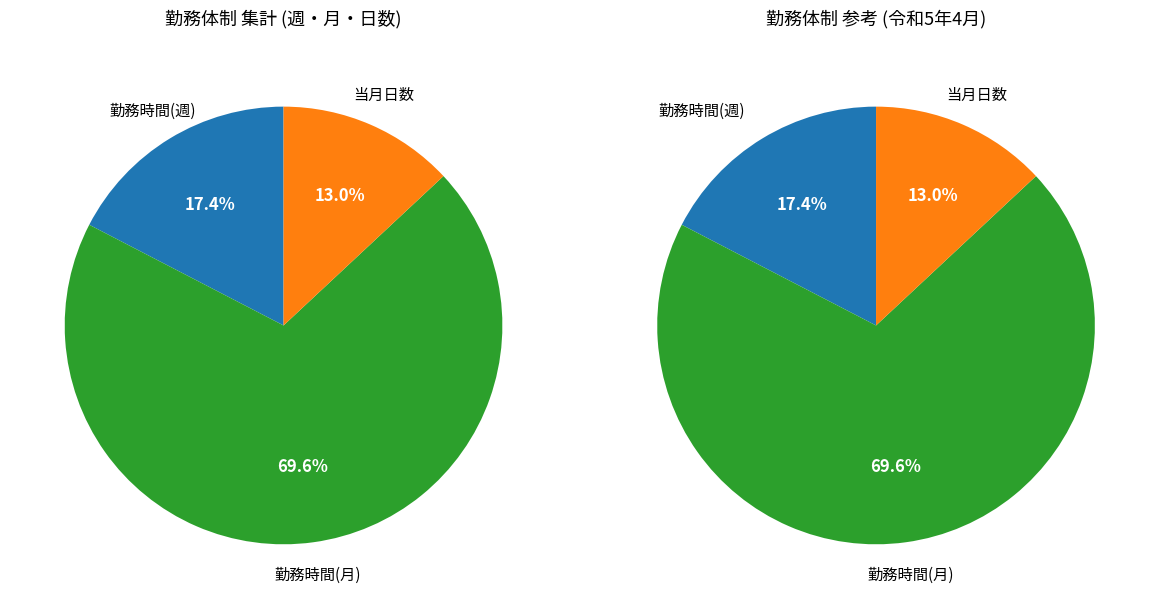

Combined, what portion of the pie is 時間/月 and 時間/月?

139.1%